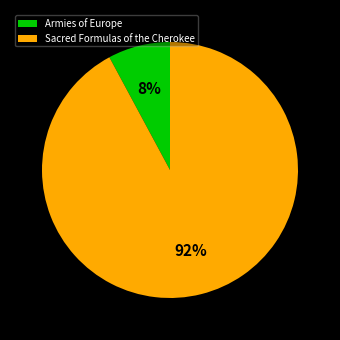

Is the sum of Sacred Formulas of the Cherokee and Armies of Europe greater than half?

Yes